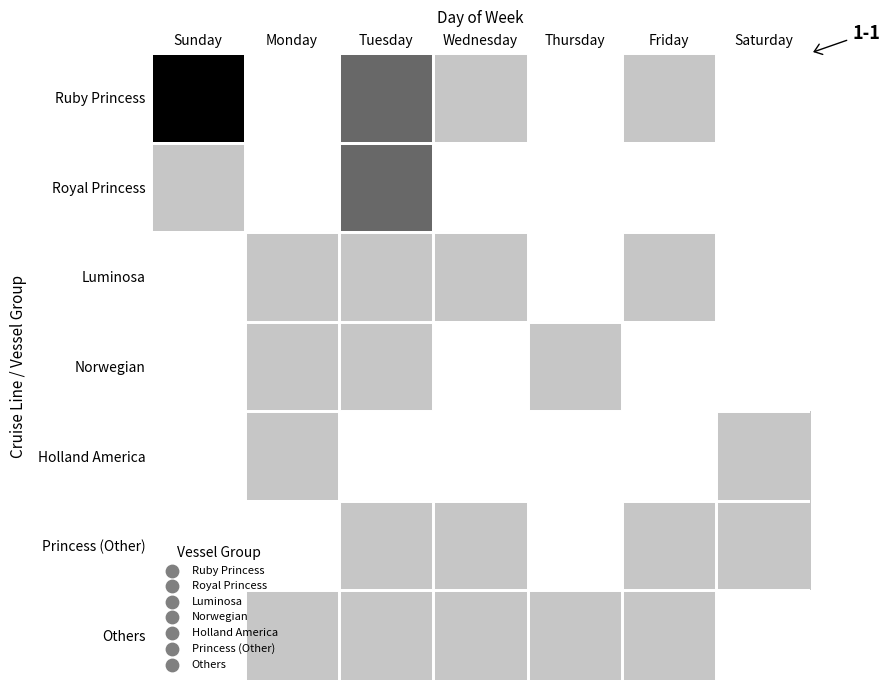

At which category is the sum across all series the highest?

Tuesday